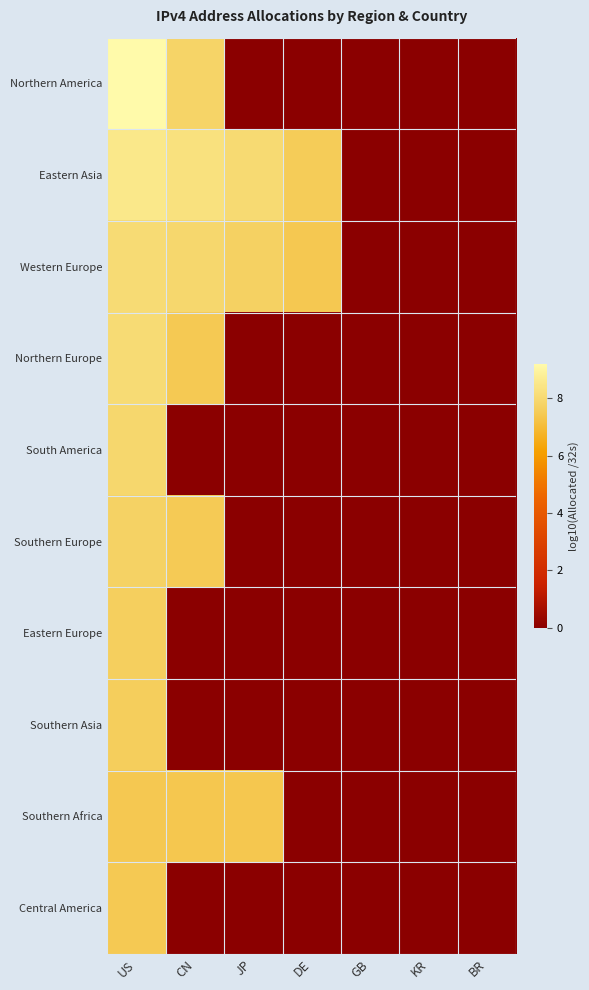

Reading left to right, what are all the values shown in this chart?

Northern America: US=9.2	CN=7.8	JP=0.0	DE=0.0	GB=0.0	KR=0.0	BR=0.0
Eastern Asia: US=8.5	CN=8.3	JP=8.1	DE=7.6	GB=0.0	KR=0.0	BR=0.0
Western Europe: US=8.1	CN=7.9	JP=7.7	DE=7.4	GB=0.0	KR=0.0	BR=0.0
Northern Europe: US=8.1	CN=7.5	JP=0.0	DE=0.0	GB=0.0	KR=0.0	BR=0.0
South America: US=7.9	CN=0.0	JP=0.0	DE=0.0	GB=0.0	KR=0.0	BR=0.0
Southern Europe: US=7.7	CN=7.5	JP=0.0	DE=0.0	GB=0.0	KR=0.0	BR=0.0
Eastern Europe: US=7.7	CN=0.0	JP=0.0	DE=0.0	GB=0.0	KR=0.0	BR=0.0
Southern Asia: US=7.6	CN=0.0	JP=0.0	DE=0.0	GB=0.0	KR=0.0	BR=0.0
Southern Africa: US=7.4	CN=7.4	JP=7.4	DE=0.0	GB=0.0	KR=0.0	BR=0.0
Central America: US=7.5	CN=0.0	JP=0.0	DE=0.0	GB=0.0	KR=0.0	BR=0.0